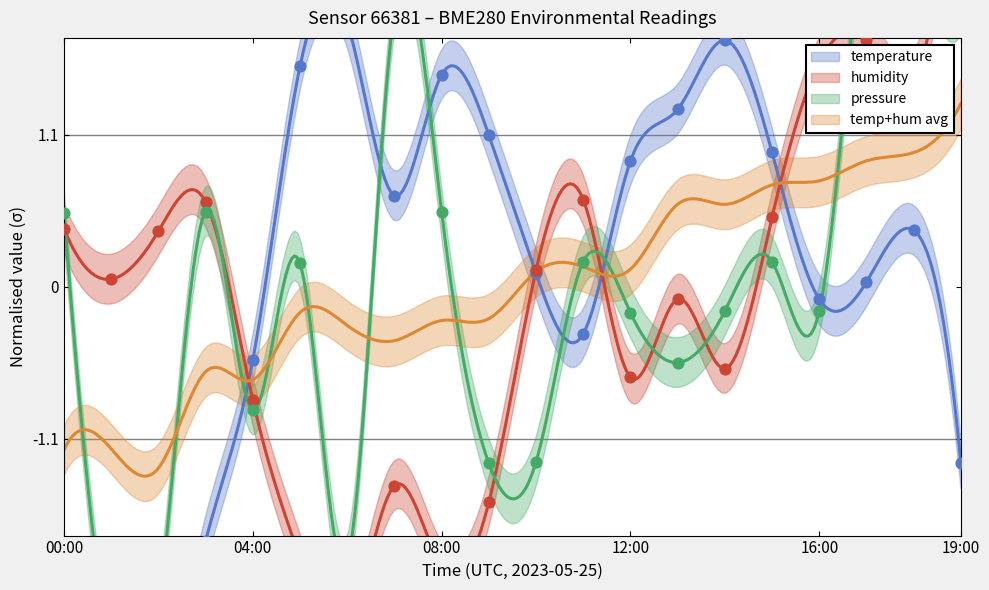

Is the value of humidity at 13:00 greater than the value of temperature at 00:00?

Yes